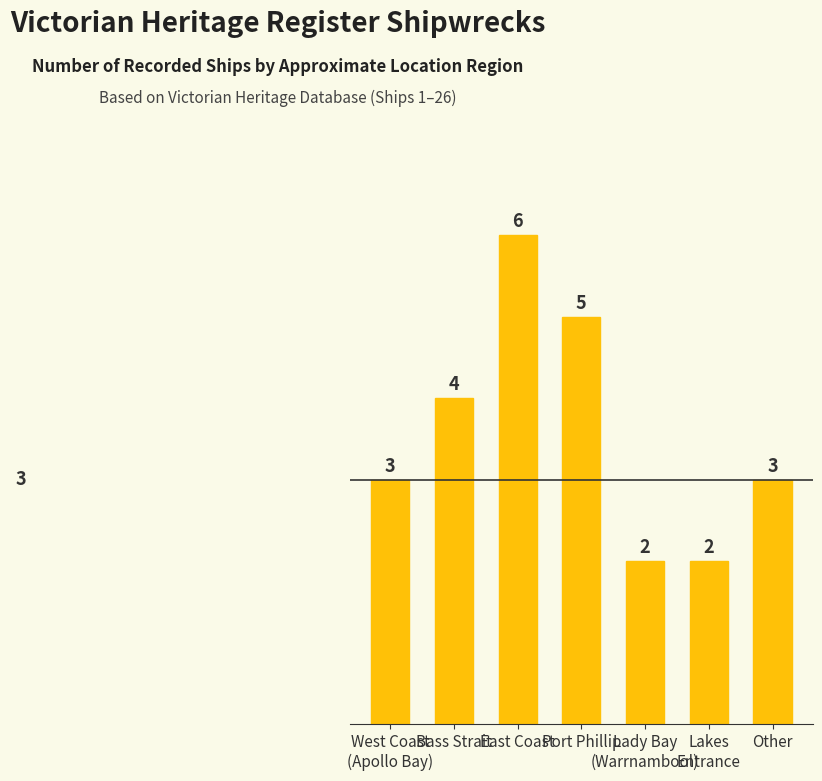

How many data points are less than 3?

2